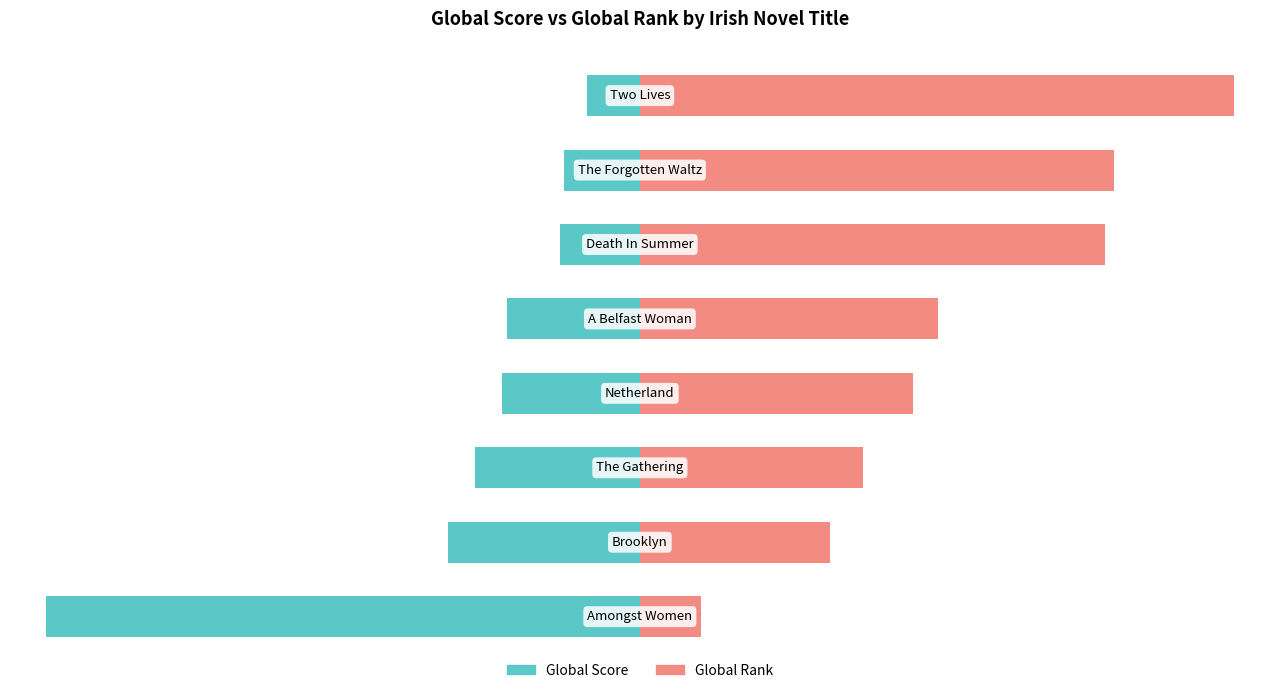

What is the sum of all Global Rank values?

434.3